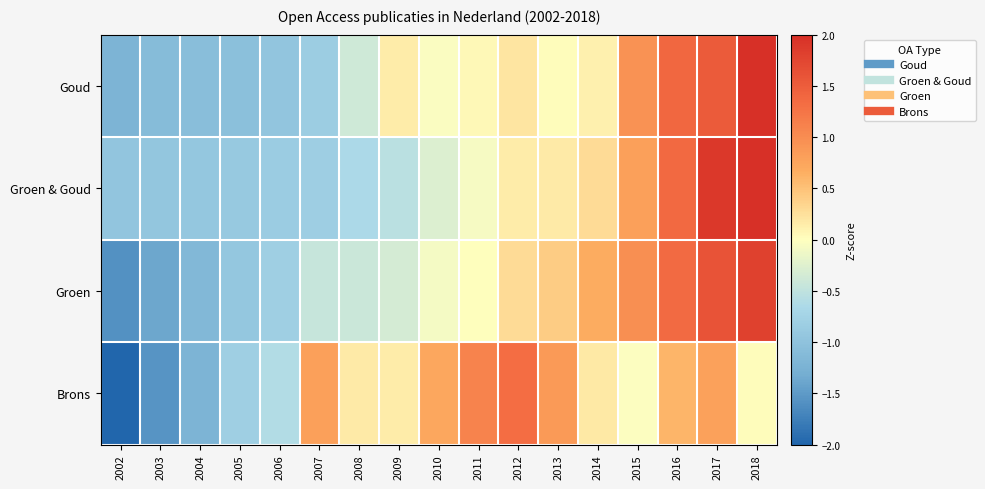

What is the spread (max minus min) of values at 2007?

1.6